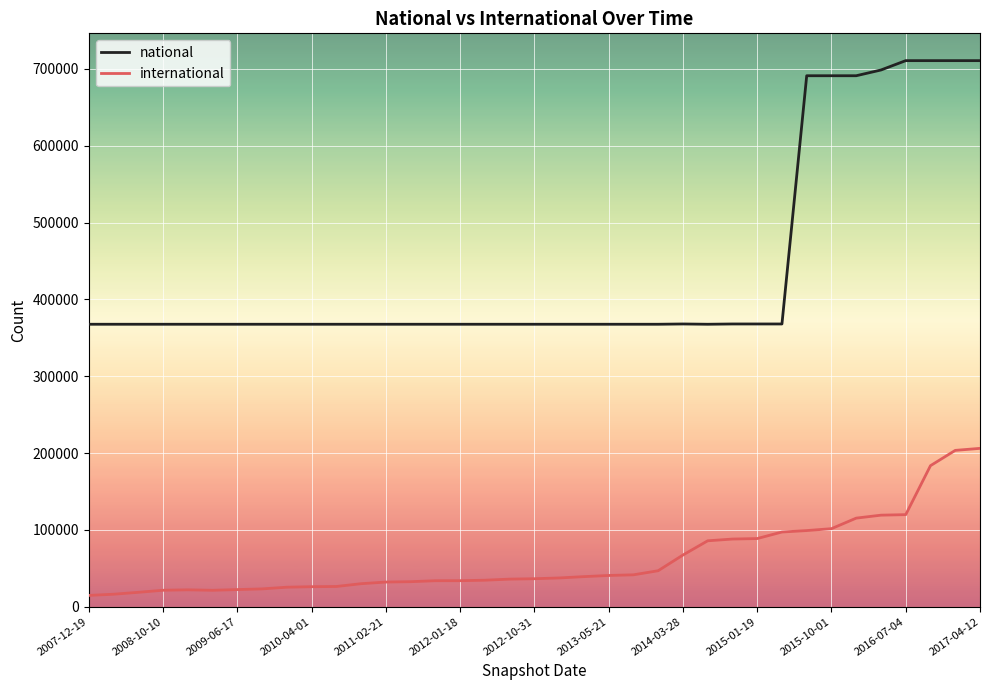

Which series has the widest spread of values?

national